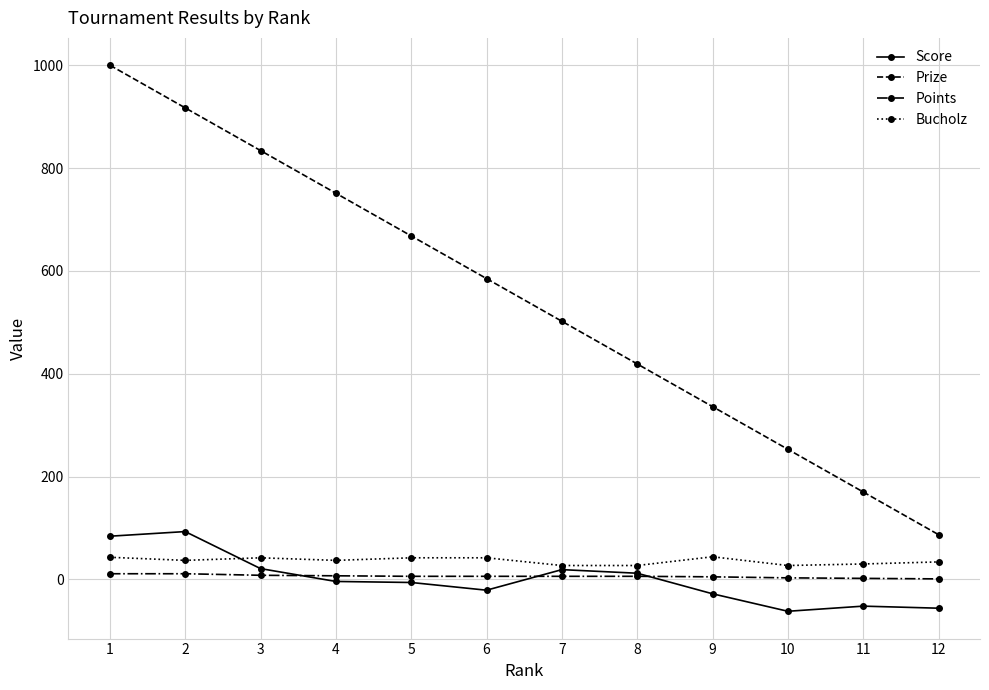

List the series in order of their peak value, lowest first.

Points, Bucholz, Score, Prize